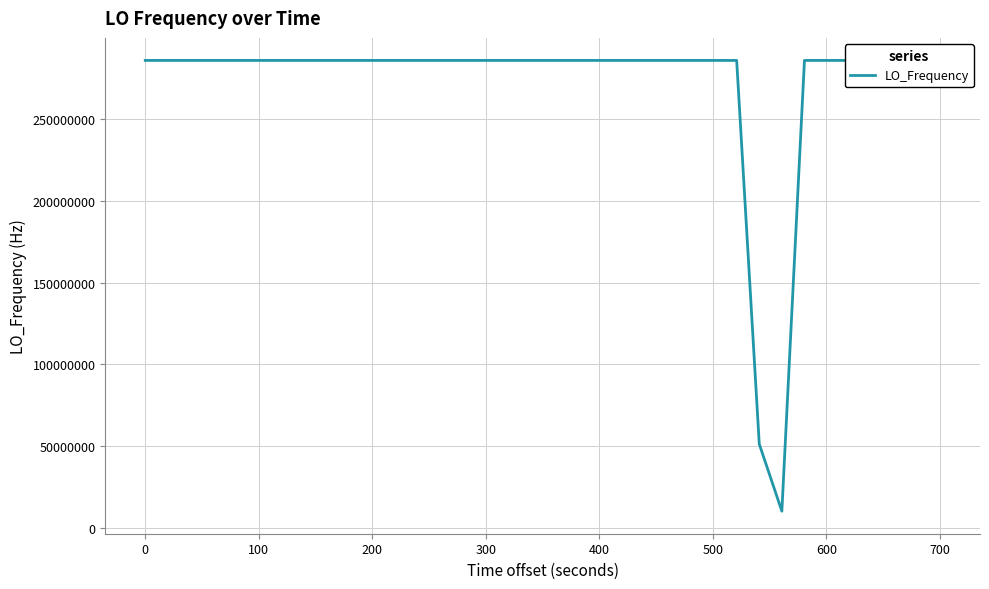

Count the number of categories in the chart.

40